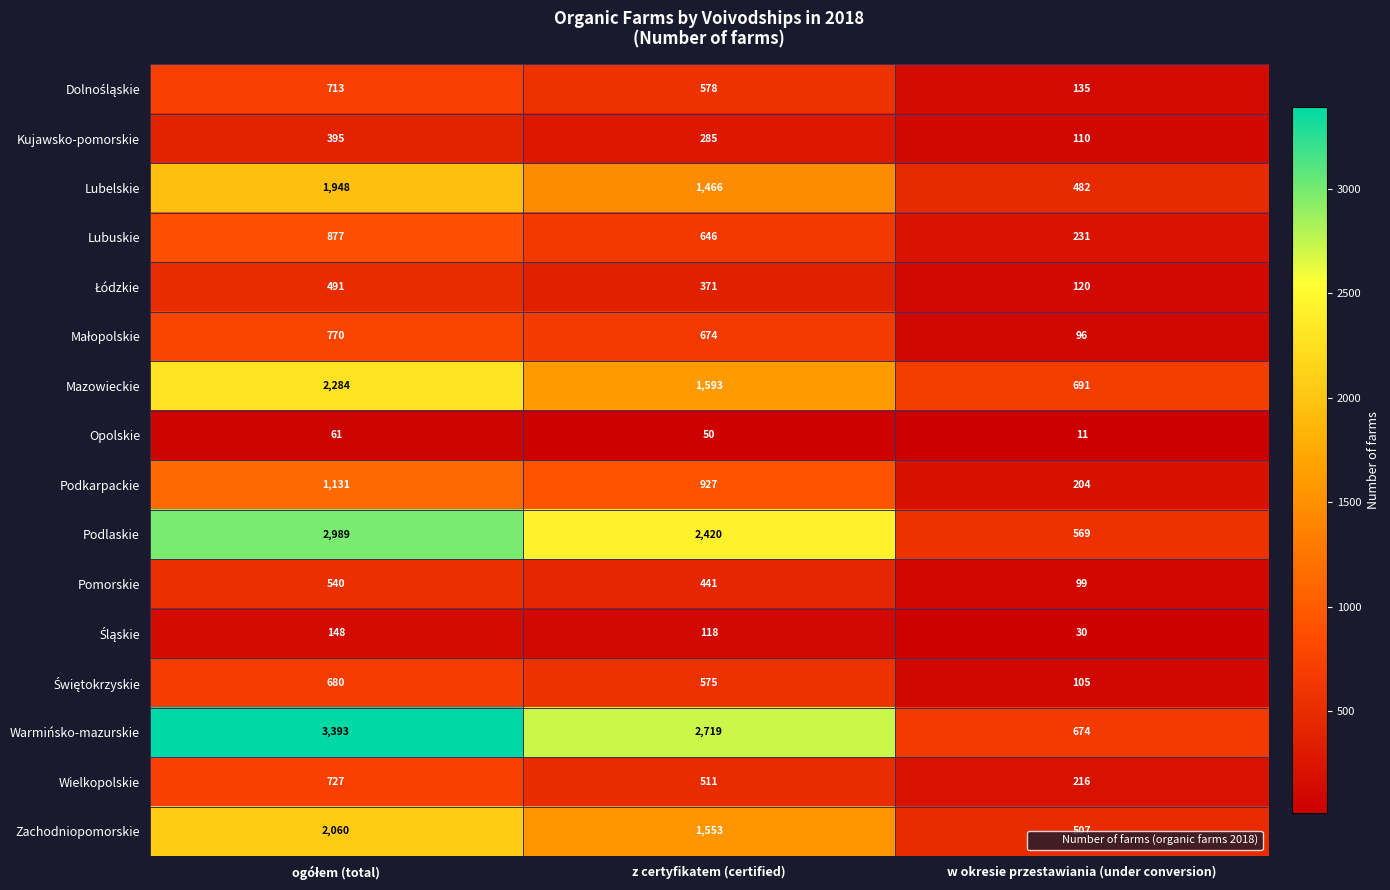

Where is Opolskie nearest to the value 36?

z certyfikatem (certified)